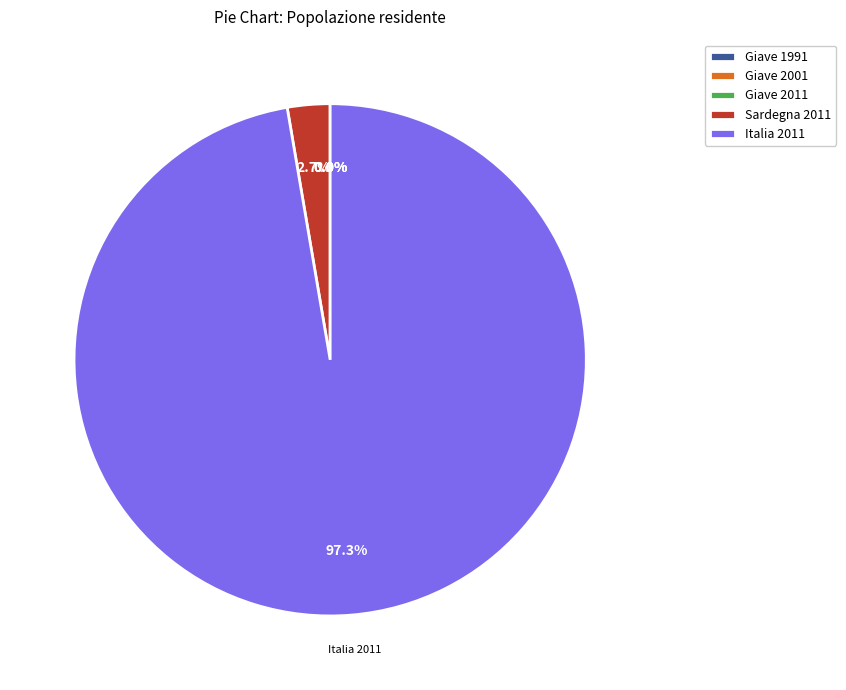

What percentage is NOT represented by Italia 2011?

2.7%